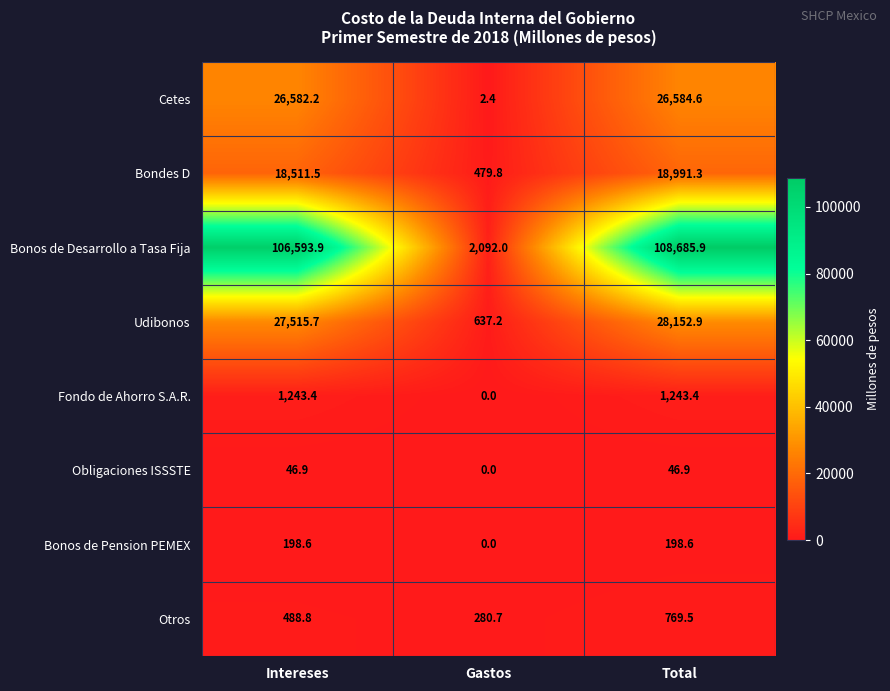

List the series in order of their peak value, lowest first.

Obligaciones ISSSTE, Bonos de Pension PEMEX, Otros, Fondo de Ahorro S.A.R., Bondes D, Cetes, Udibonos, Bonos de Desarrollo a Tasa Fija